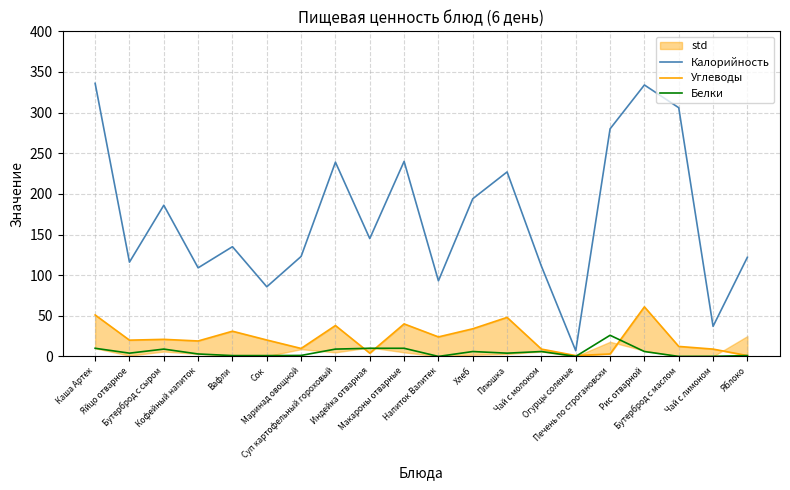

What is the sum of the Углеводы values at Яйцо отварное and Печень по строгановски?

23.0